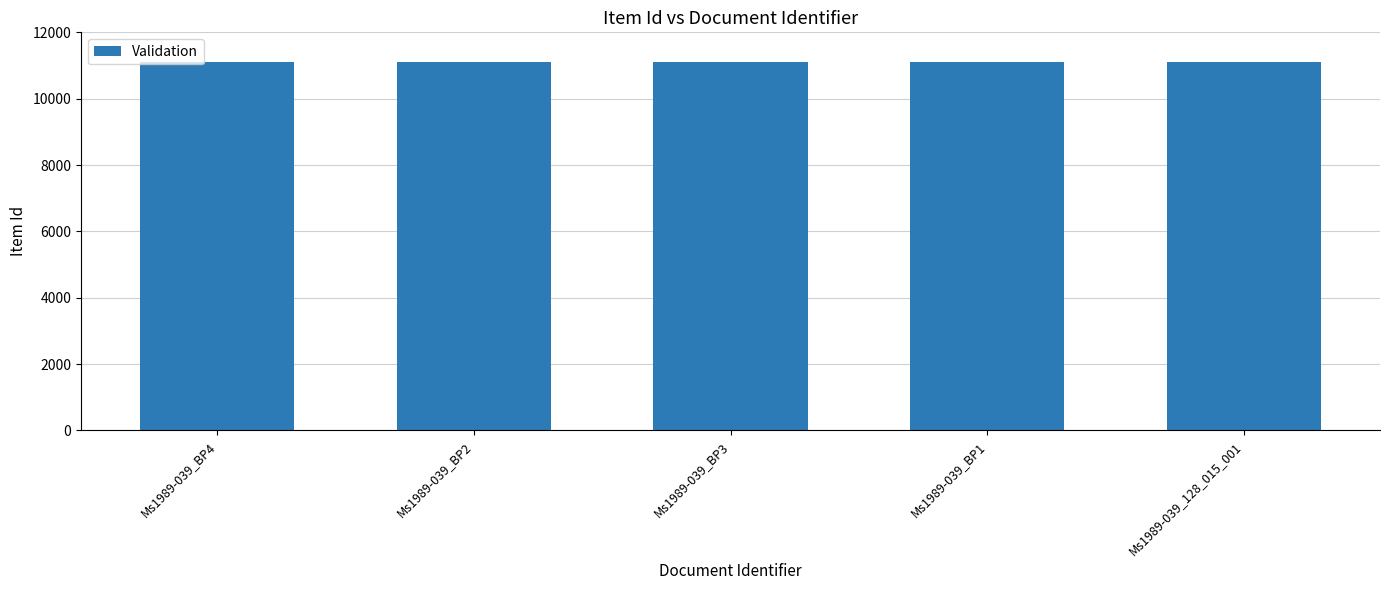

Count the number of data series in this chart.

1